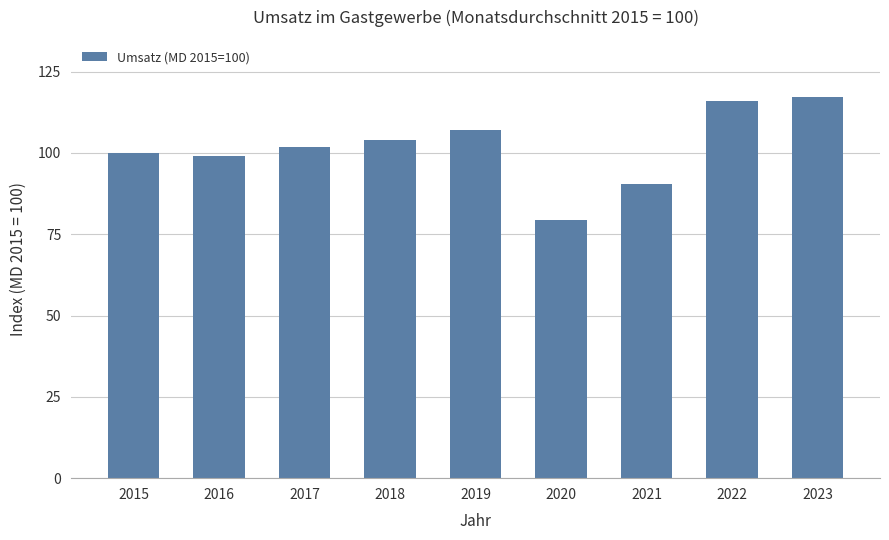

Count the number of values greater than 101.

5